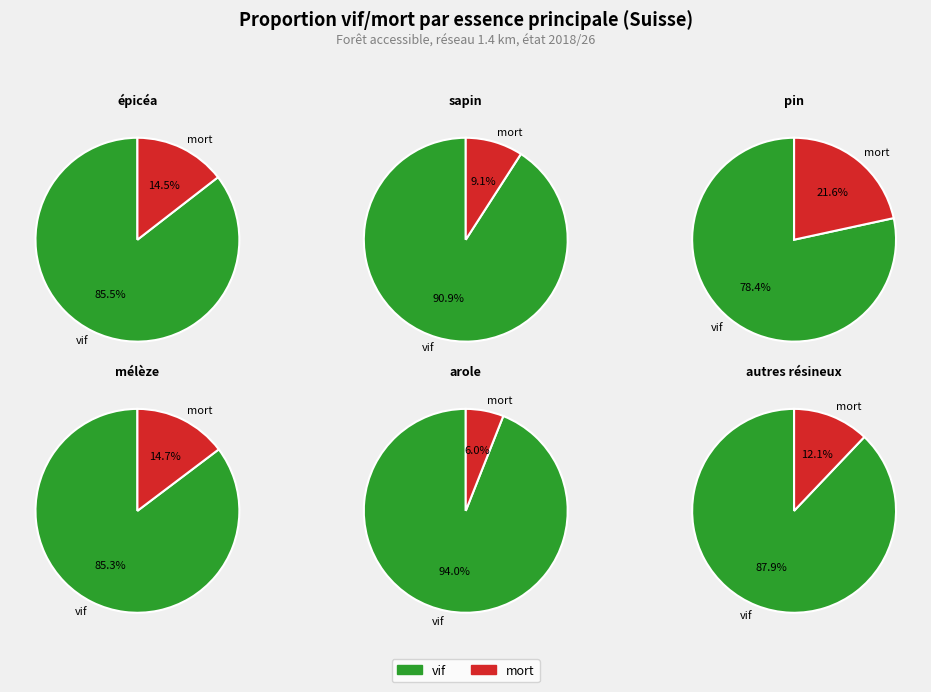

What percentage is NOT represented by vif?

14.5%